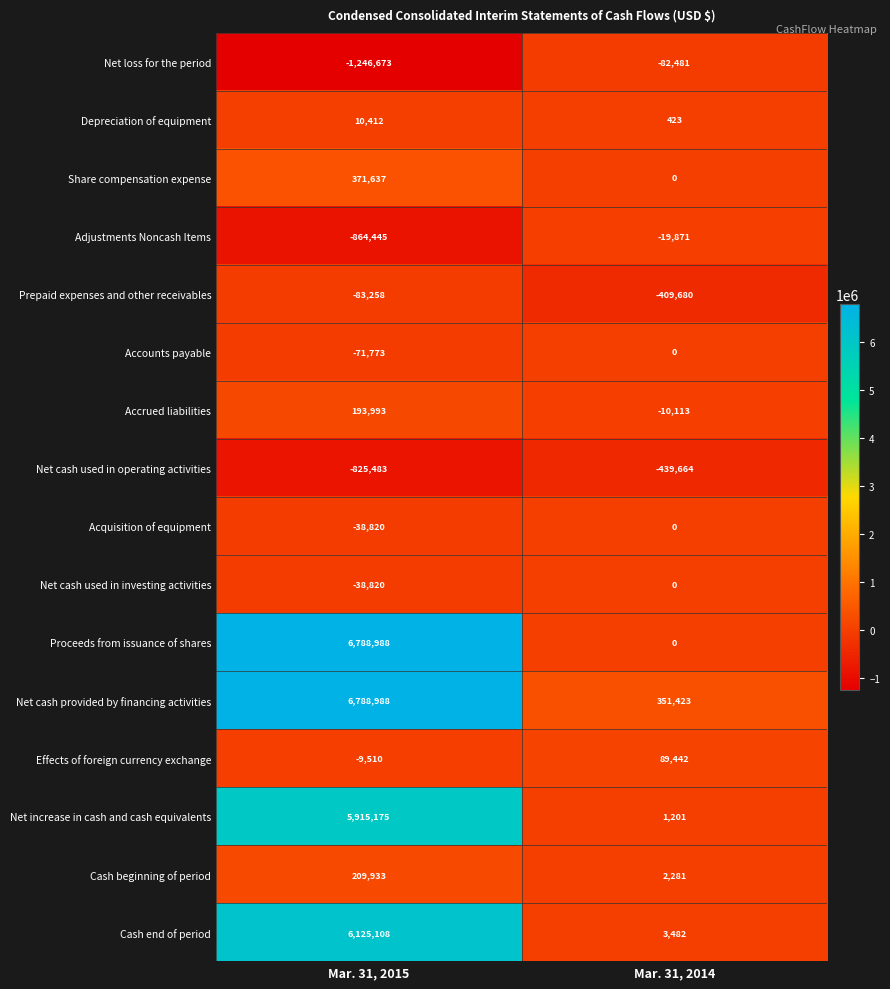

What is the difference between the Net cash used in operating activities values at Mar. 31, 2014 and Mar. 31, 2015?

385819